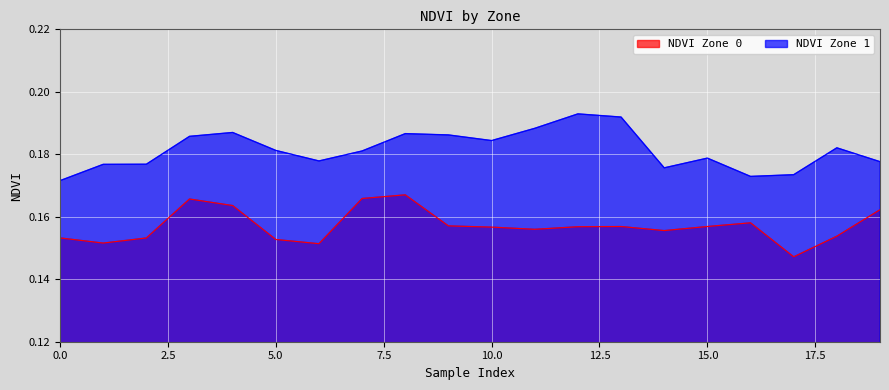

Reading left to right, transcribe all the data shown in this chart.

NDVI Zone 0: 0=0.2	1=0.2	2=0.2	3=0.2	4=0.2	5=0.2	6=0.2	7=0.2	8=0.2	9=0.2	10=0.2	11=0.2	12=0.2	13=0.2	14=0.2	15=0.2	16=0.2	17=0.1	18=0.2	19=0.2
NDVI Zone 1: 0=0.2	1=0.2	2=0.2	3=0.2	4=0.2	5=0.2	6=0.2	7=0.2	8=0.2	9=0.2	10=0.2	11=0.2	12=0.2	13=0.2	14=0.2	15=0.2	16=0.2	17=0.2	18=0.2	19=0.2